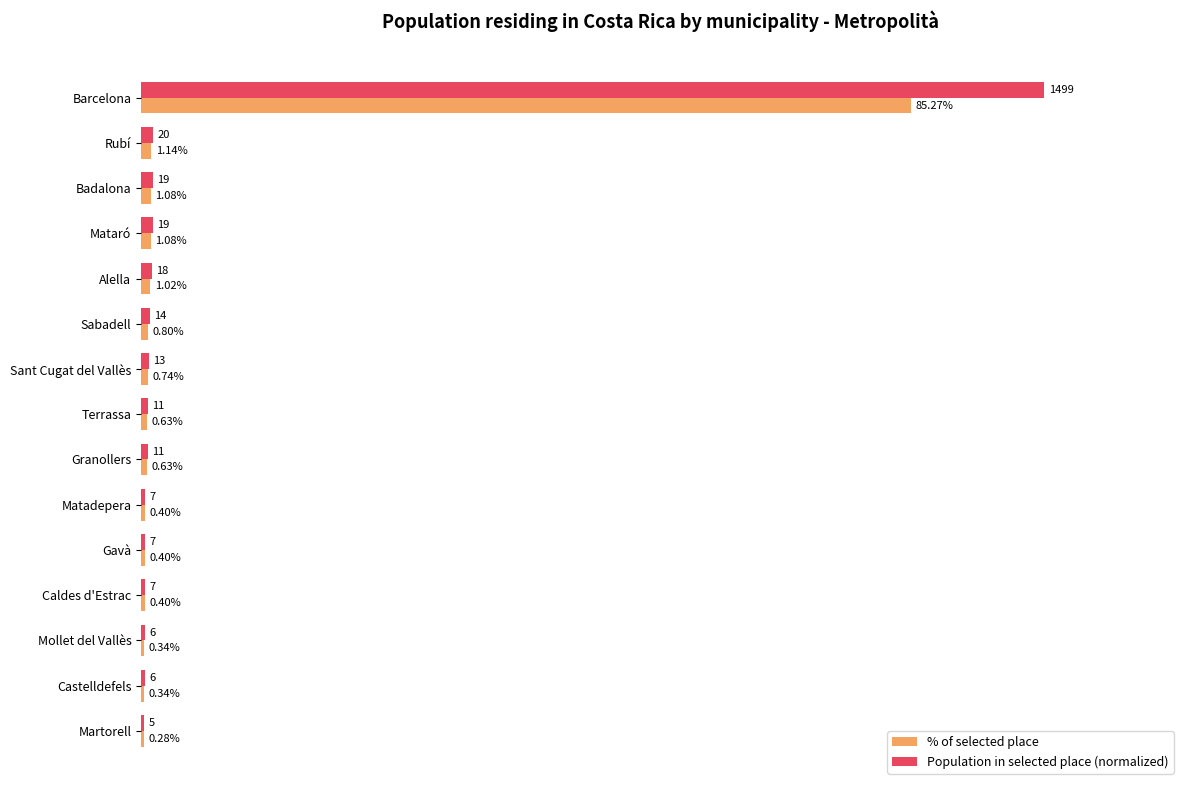

Which label corresponds to the largest value in the chart?

Barcelona